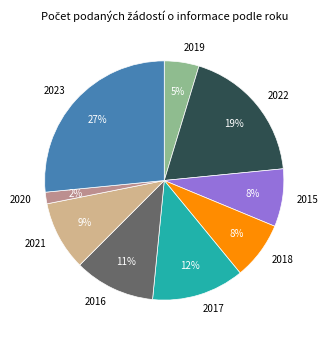

Does 2022 represent more than half of the total?

No